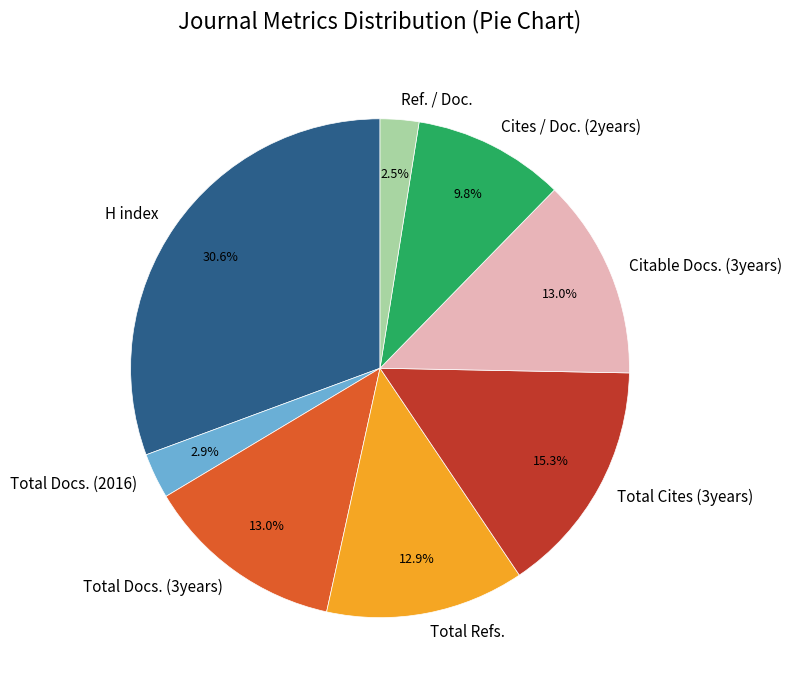

To the nearest percent, what portion does Citable Docs. (3years) represent?

13%